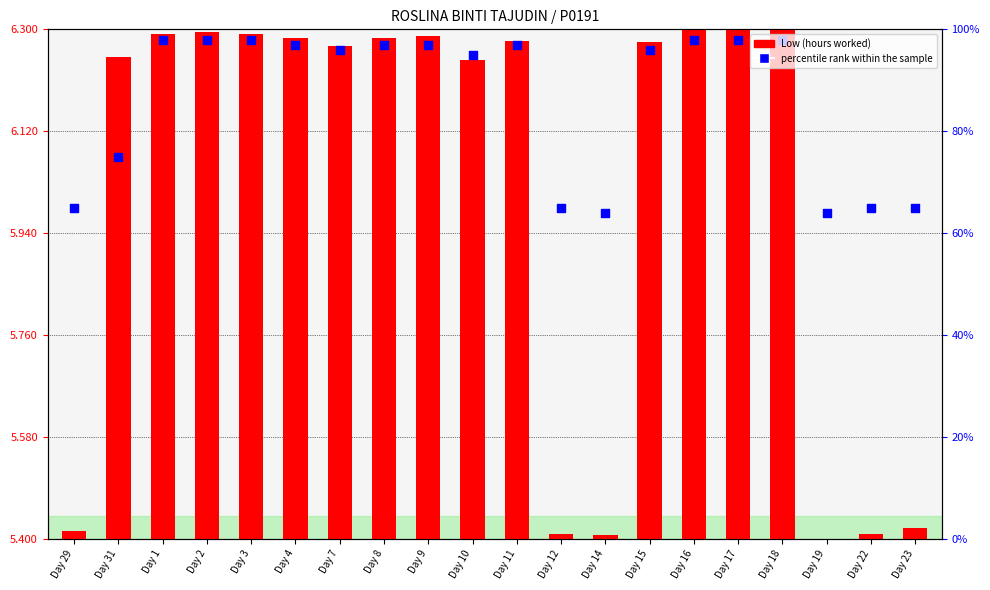

At how many categories does at least one series exceed 3?

20